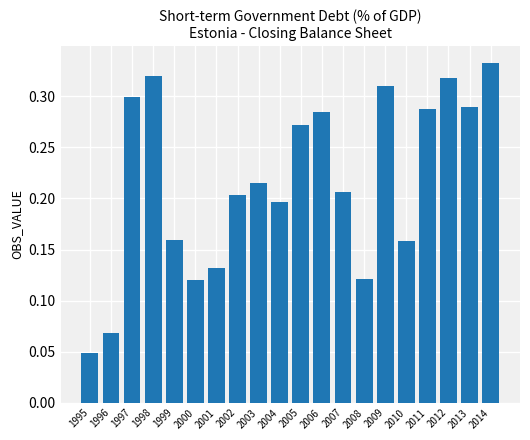

How many bars are there in total?

20